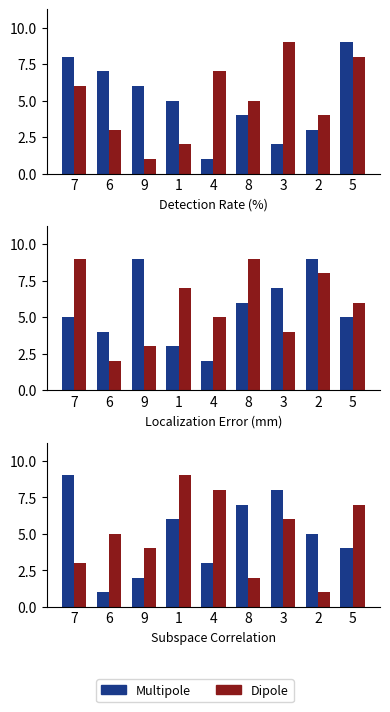

What is the maximum value shown in the chart?

9